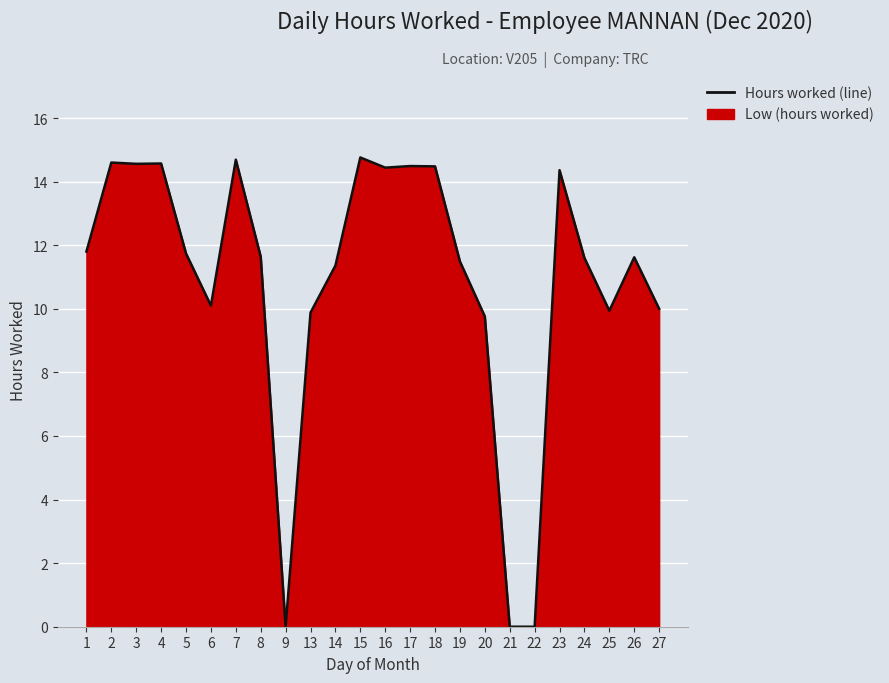

What is the greatest value displayed?

14.8